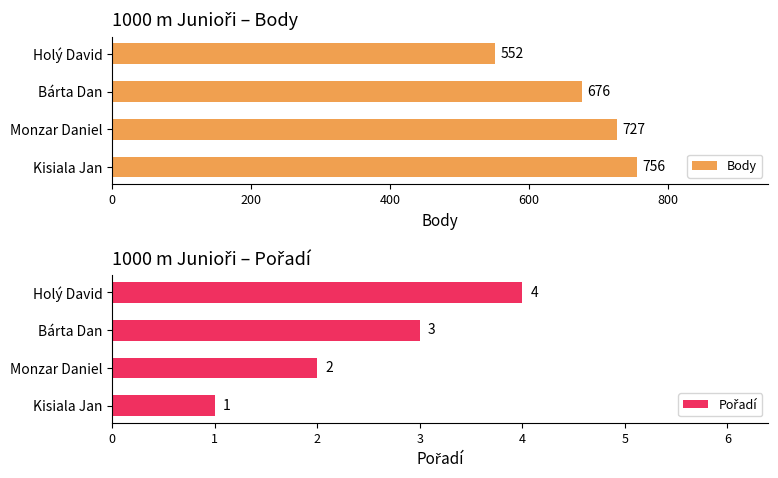

What is the sum of the Body values at Kisiala Jan and Monzar Daniel?

1483